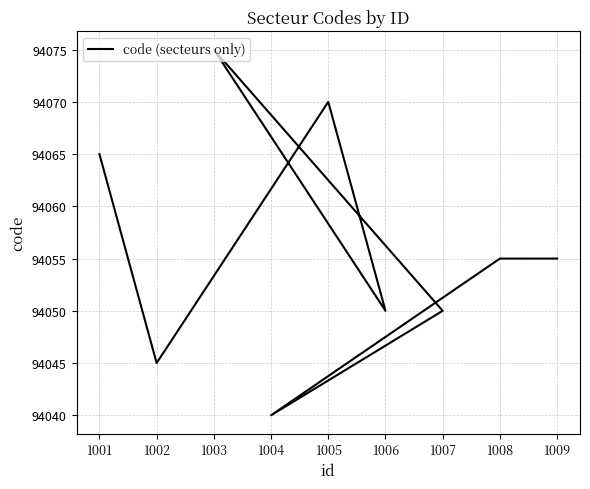

What position from the right is 1009?

1